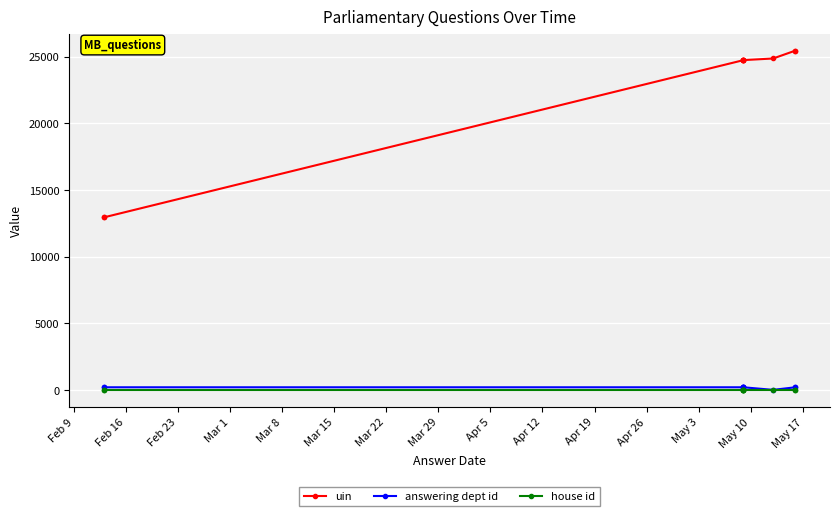

What is the sum of the answering dept id values at Feb 16 and Mar 1?

416